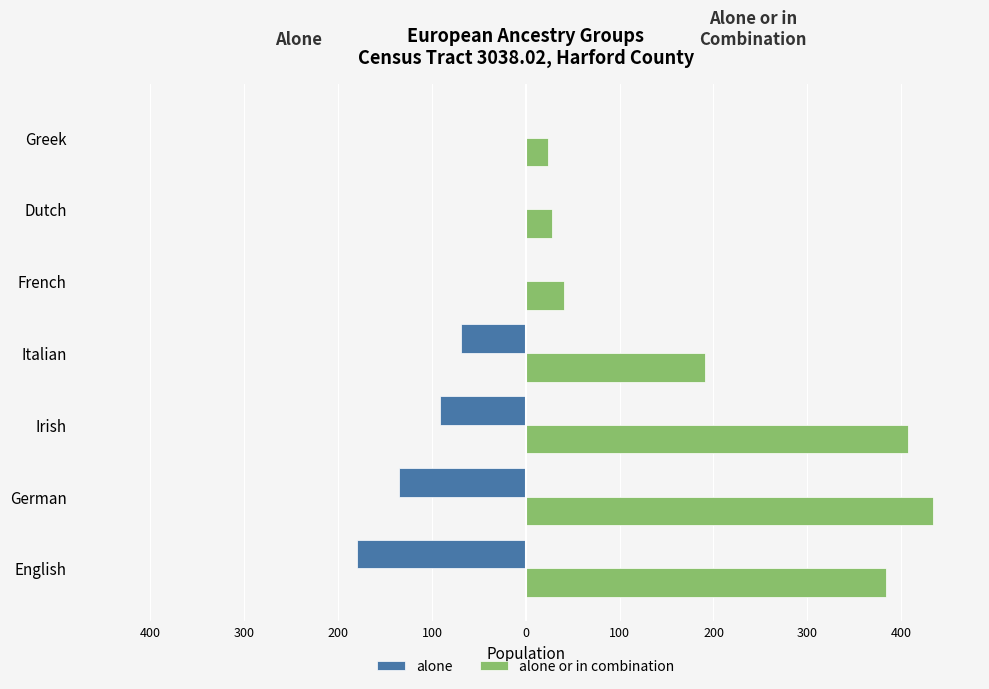

Rank the series by their maximum value, from highest to lowest.

alone or in combination, alone